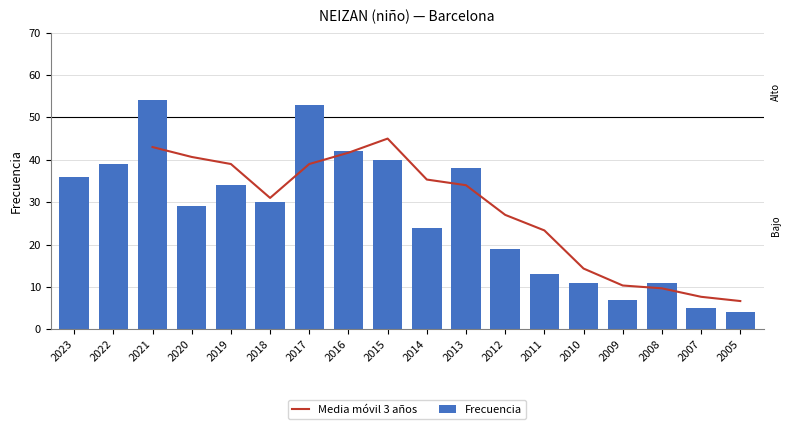

Which label corresponds to the smallest value in the chart?

2005